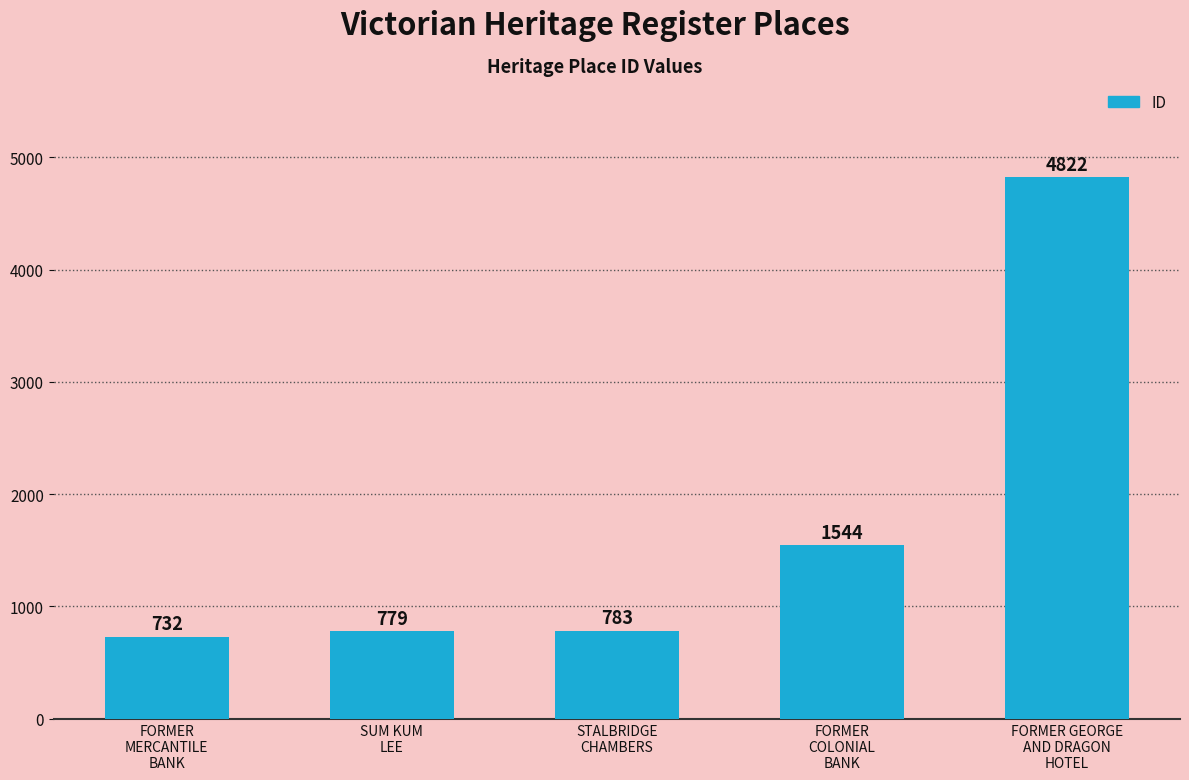

What is the label of the 2nd bar from the right?

FORMER
COLONIAL
BANK